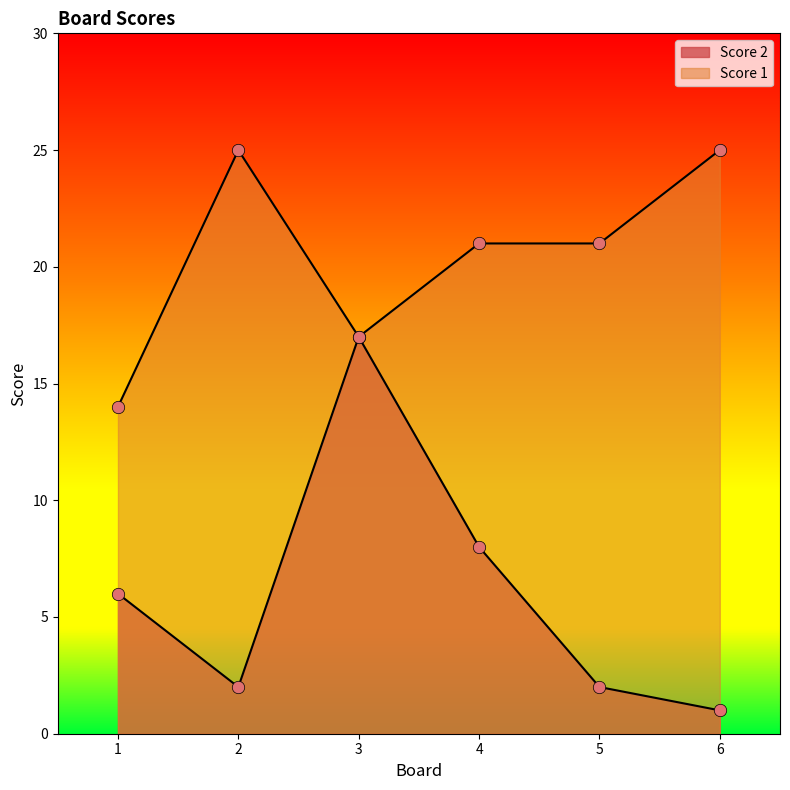

Which series reaches the minimum Y coordinate?

Score 2